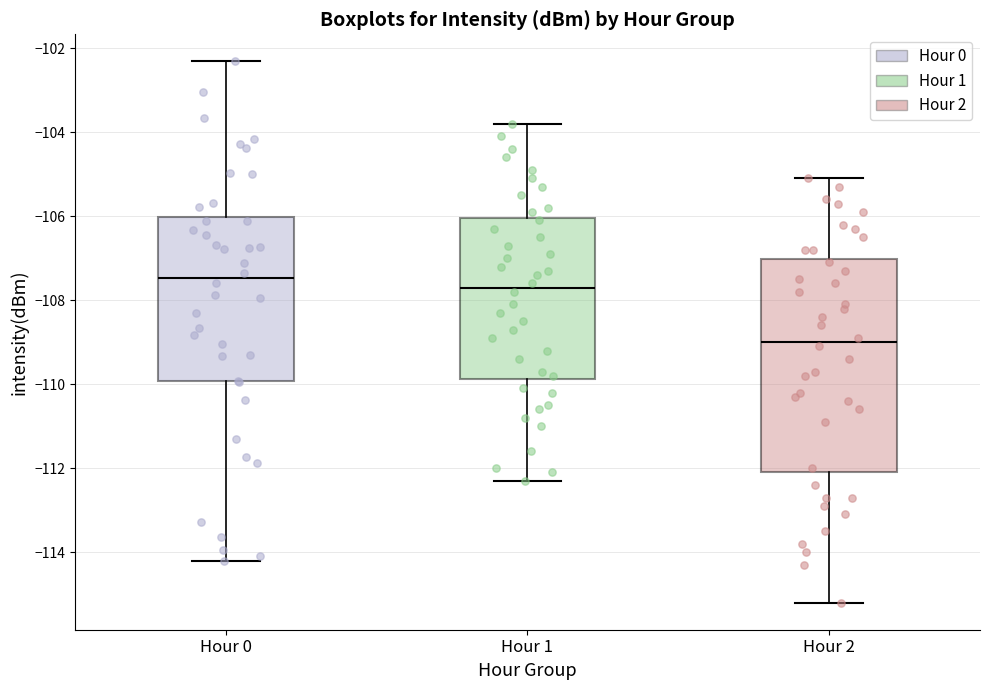

Where does the lower whisker of the box for Hour 0 end on the y-axis? The values are not printed on the chart, so give them approximately, as read against the axis.

-114.2